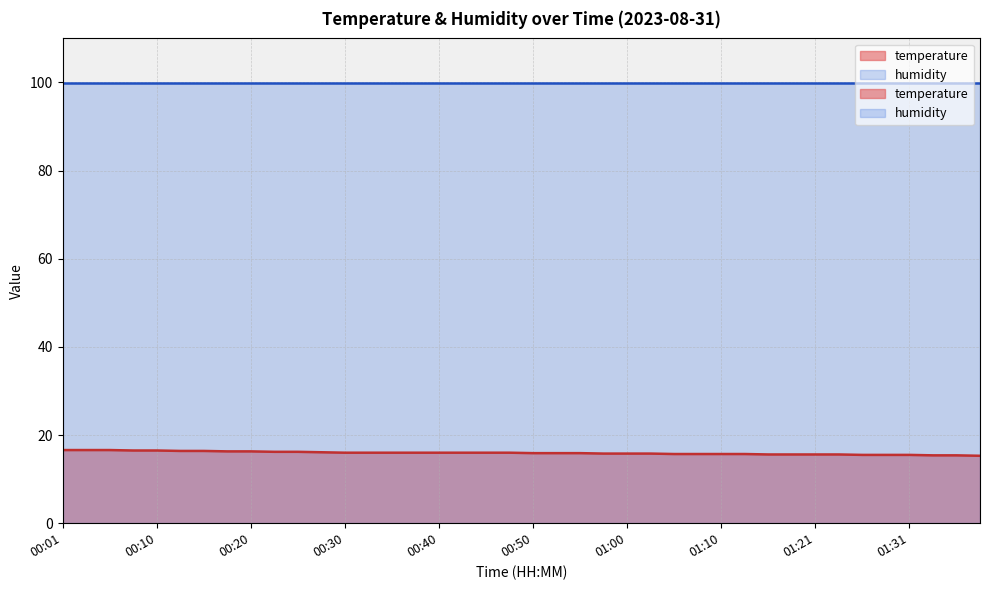

What is the change in value from 00:10 to 01:13?

-0.8